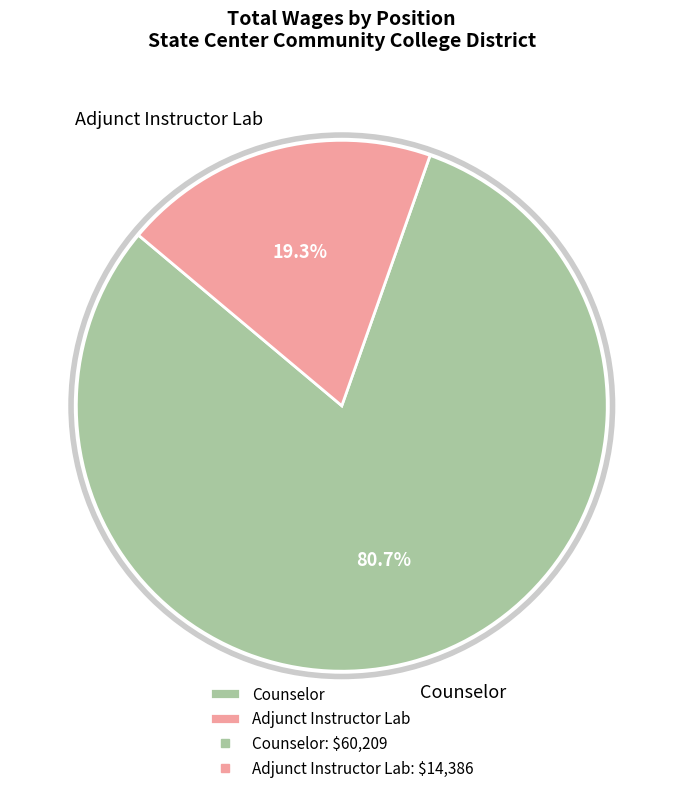

Does Adjunct Instructor Lab represent more than half of the total?

No